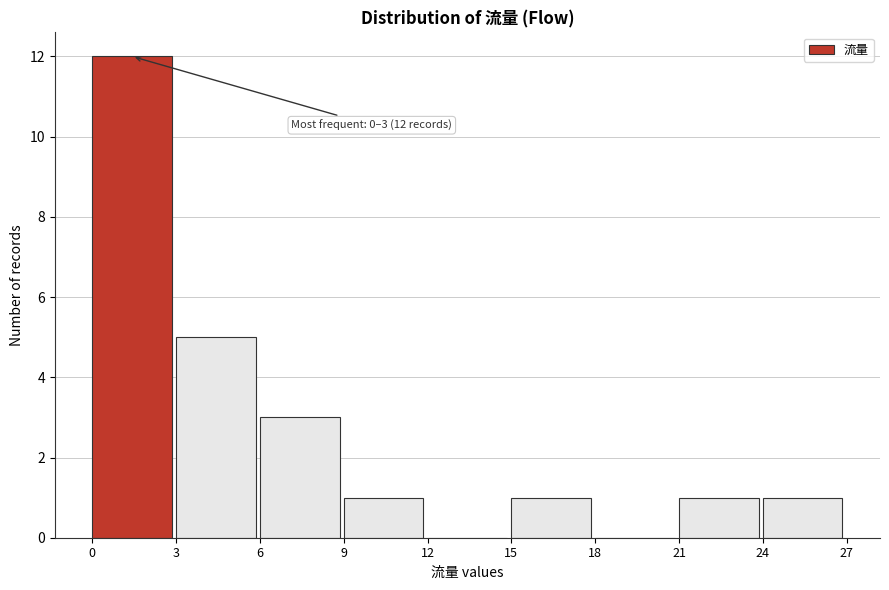

Which range on the x-axis has the tallest bar?

0 to 3